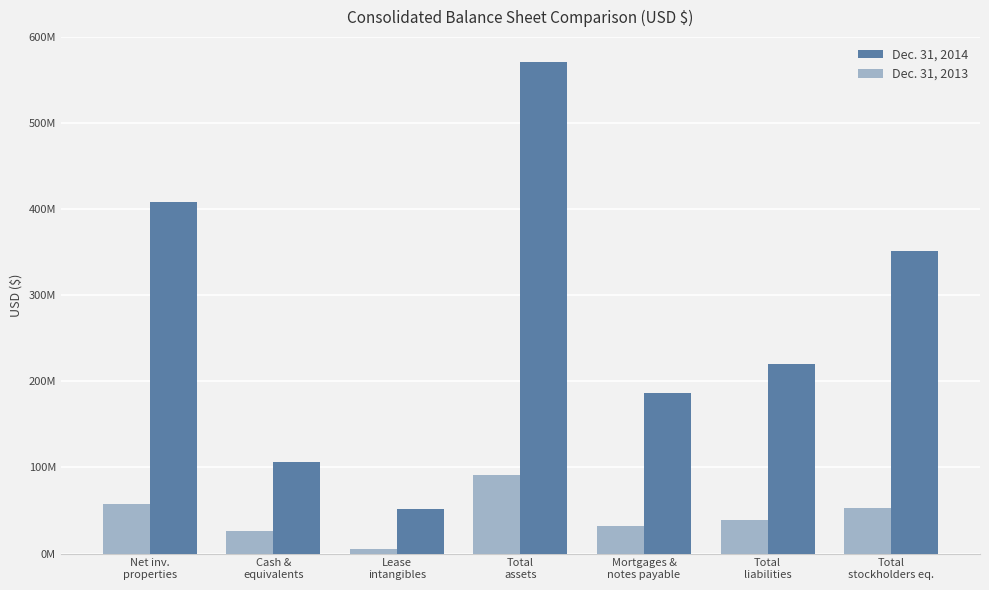

What is the total value across all series at Mortgages &
notes payable?

218563918